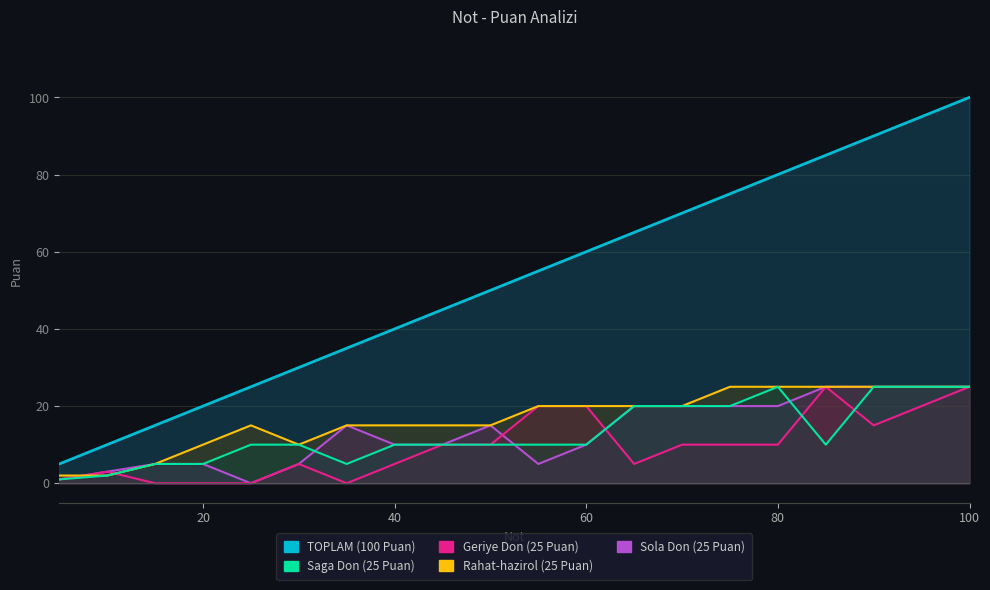

Reading left to right, list all the values displayed in this chart.

TOPLAM (100 Puan): 5	10	15	20	25	30	35	40	45	50	55	60	65	70	75	80	85	90	95	100
Sola Don (25 Puan): 1	3	5	5	0	5	15	10	10	15	5	10	20	20	20	20	25	25	25	25
Geriye Don (25 Puan): 1	3	0	0	0	5	0	5	10	10	20	20	5	10	10	10	25	15	20	25
Rahat-hazirol (25 Puan): 2	2	5	10	15	10	15	15	15	15	20	20	20	20	25	25	25	25	25	25
Saga Don (25 Puan): 1	2	5	5	10	10	5	10	10	10	10	10	20	20	20	25	10	25	25	25